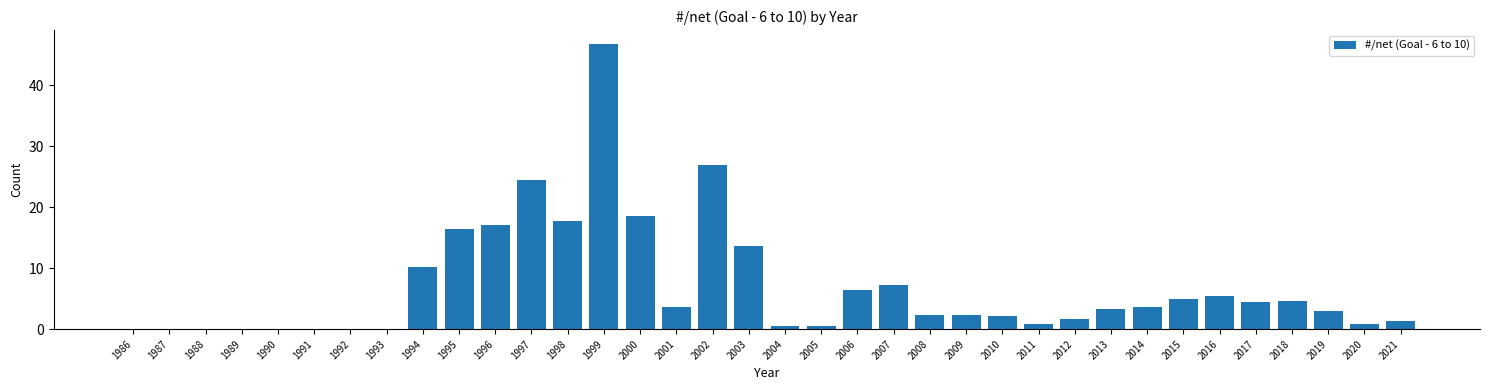

What is the sum of the values at 2021 and 2015?

6.3